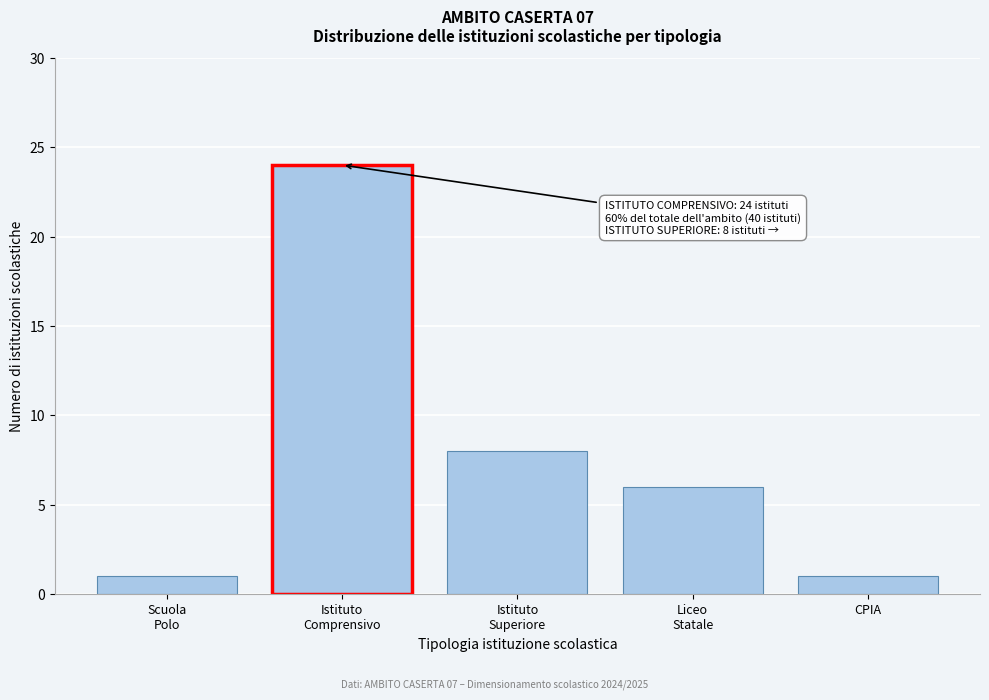

Reading left to right, list all the values displayed in this chart.

1	24	8	6	1